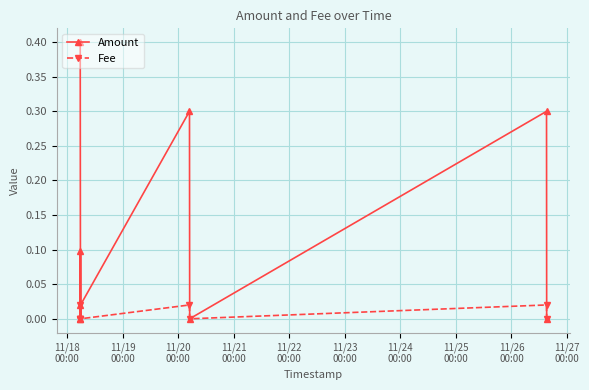

Is the value of Amount at 11/23
00:00 greater than the value of Fee at 11/23
00:00?

Yes